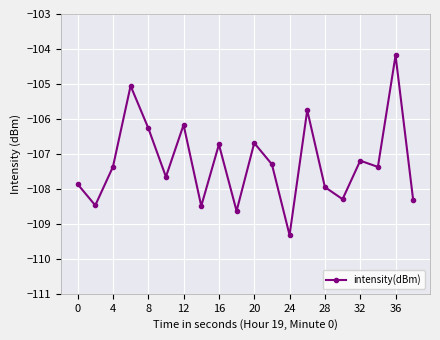

What is the difference between the maximum and minimum values?

5.1